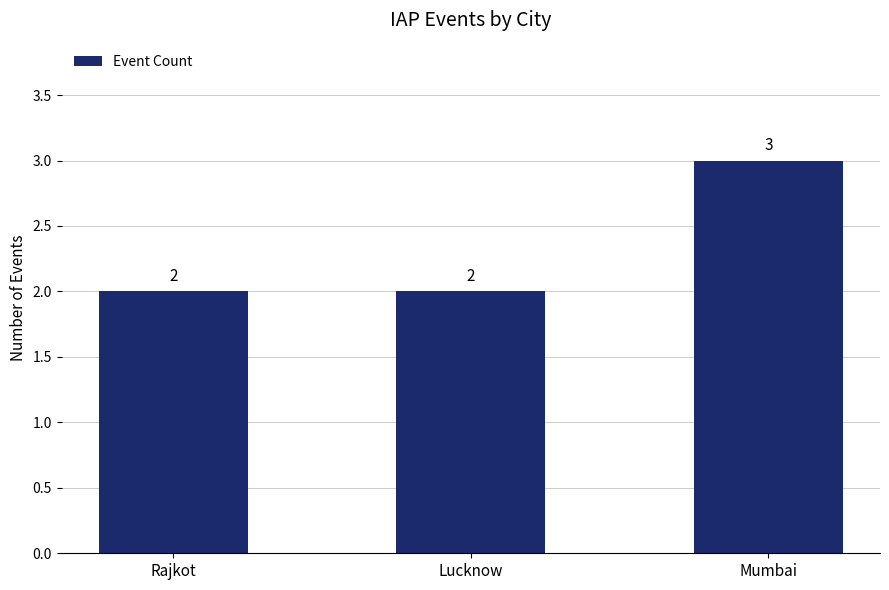

What is the label of the 2nd bar from the left?

Lucknow